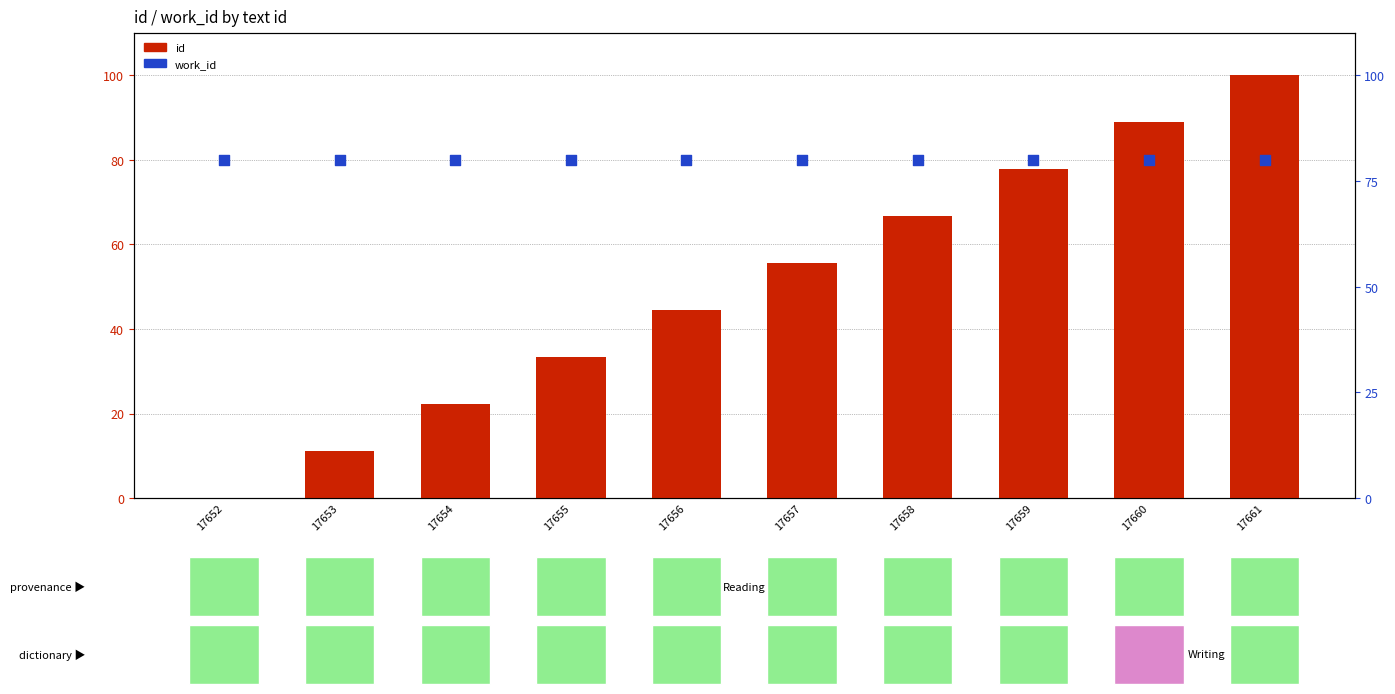

Which series has the widest spread of Y values?

id (normalized)